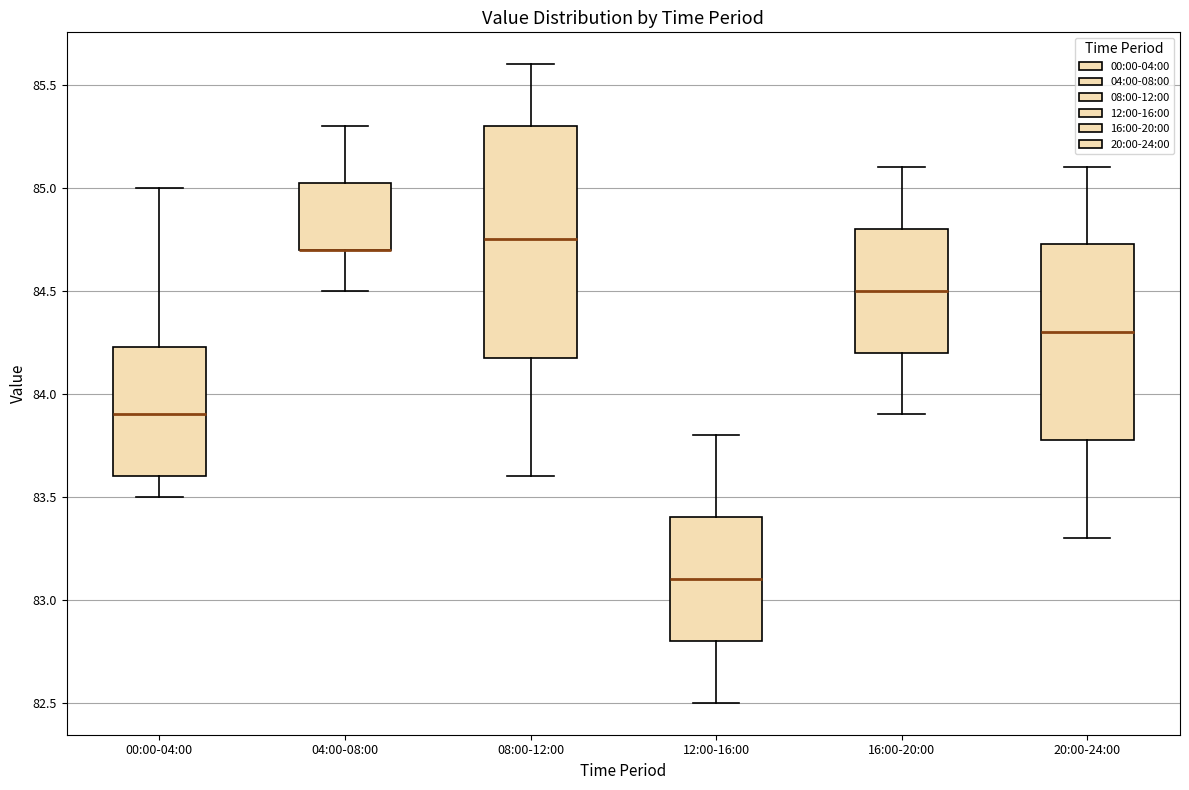

Where is the upper edge of the box for 08:00-12:00 on the y-axis? The values are not printed on the chart, so give them approximately, as read against the axis.

85.30